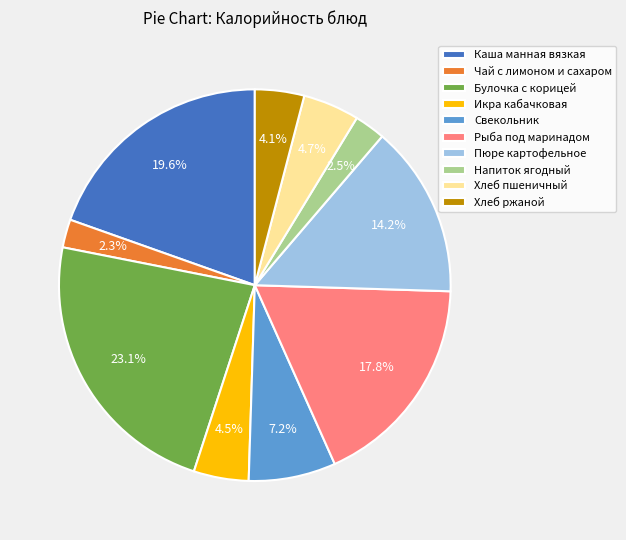

Between Каша манная вязкая and Хлеб ржаной, which is larger?

Каша манная вязкая